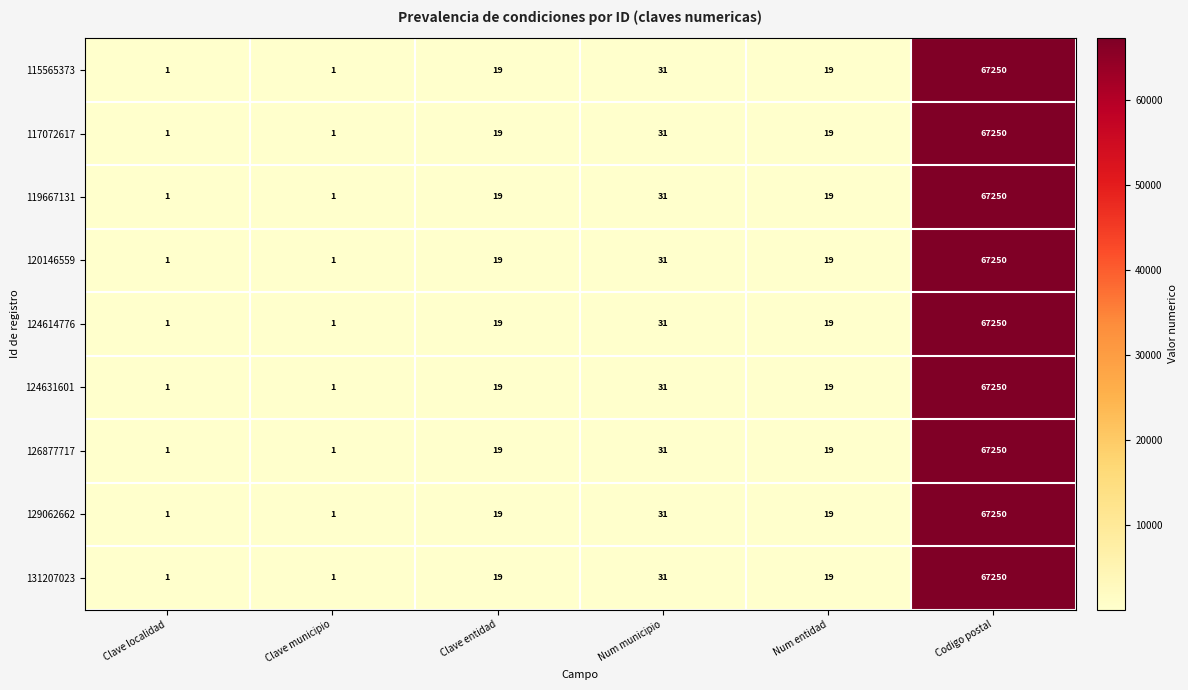

Is the value of 124614776 at Codigo postal greater than the value of 131207023 at Clave localidad?

Yes